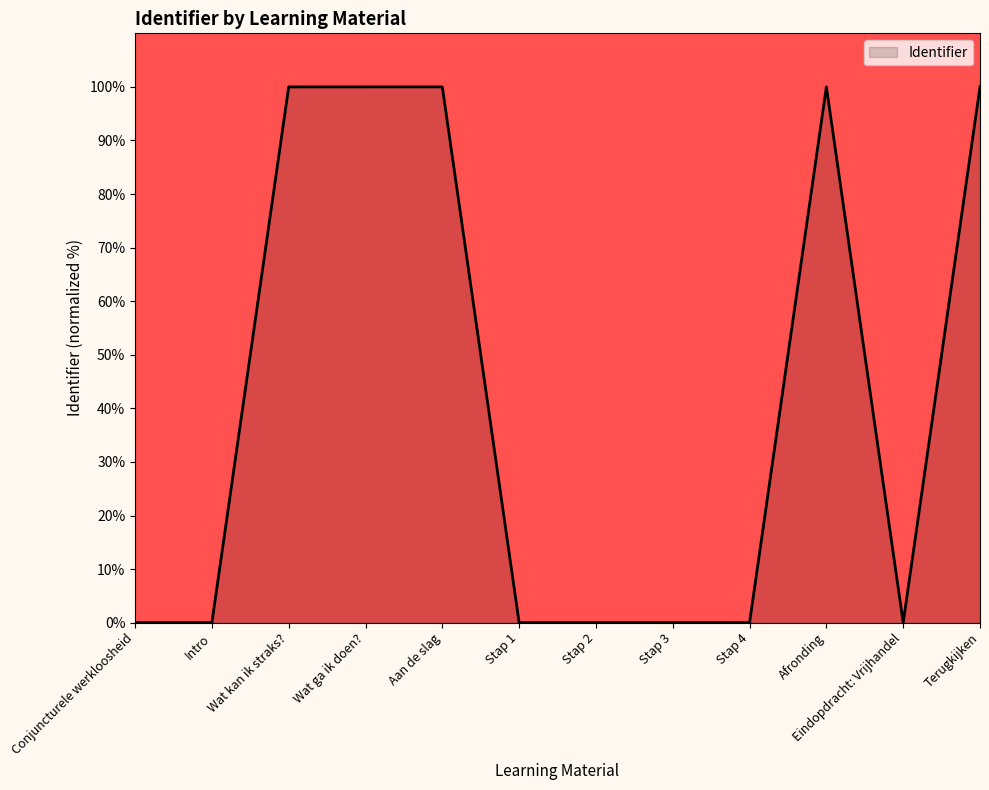

The chart shows a value of 100.0 at Aan de slag. True or false?

True